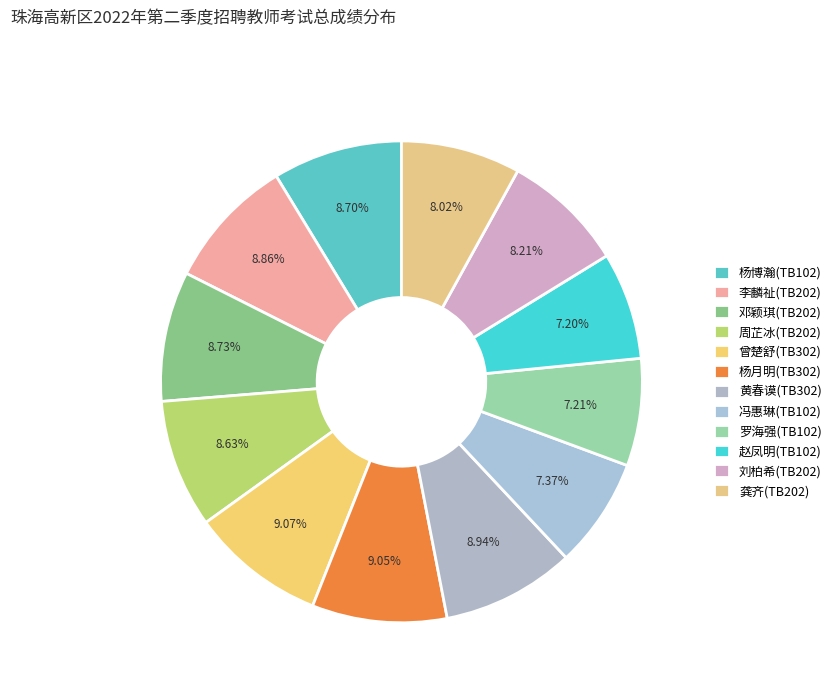

How many slices are in this pie chart?

12